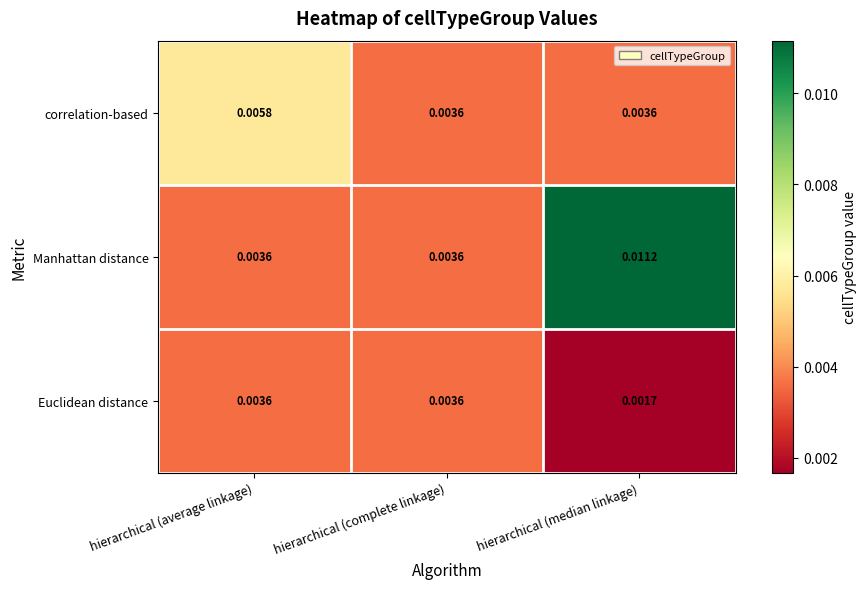

At which category does the chart reach its minimum across all series?

hierarchical (median linkage)